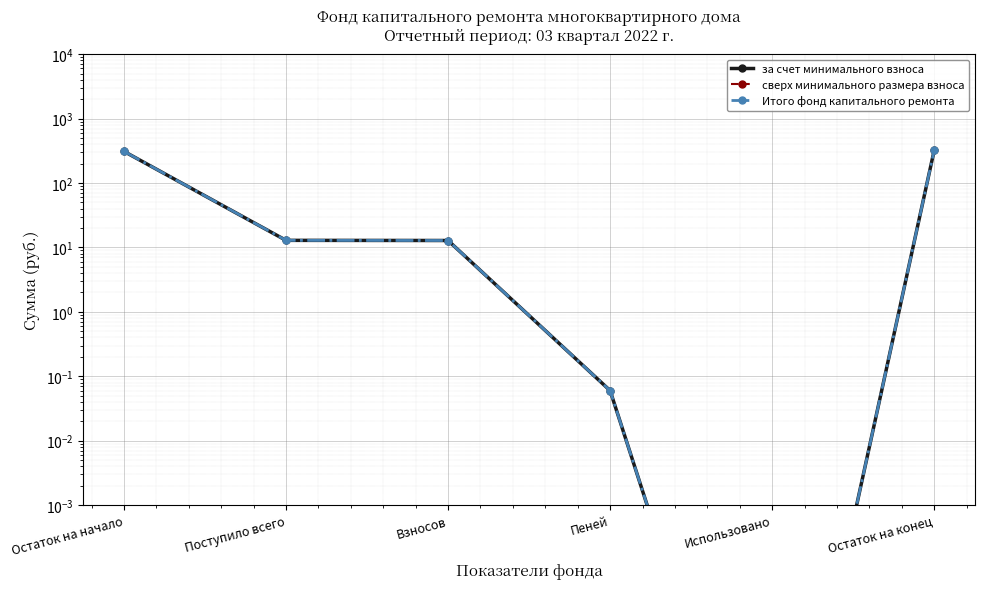

Reading right to left, extract all data points from this chart.

за счет минимального взноса: 322.4	0.0	0.1	12.8	12.9	309.5
сверх минимального размера взноса: 0.0	0.0	0.0	0.0	0.0	0.0
Итого фонд капитального ремонта: 322.4	0.0	0.1	12.8	12.9	309.5